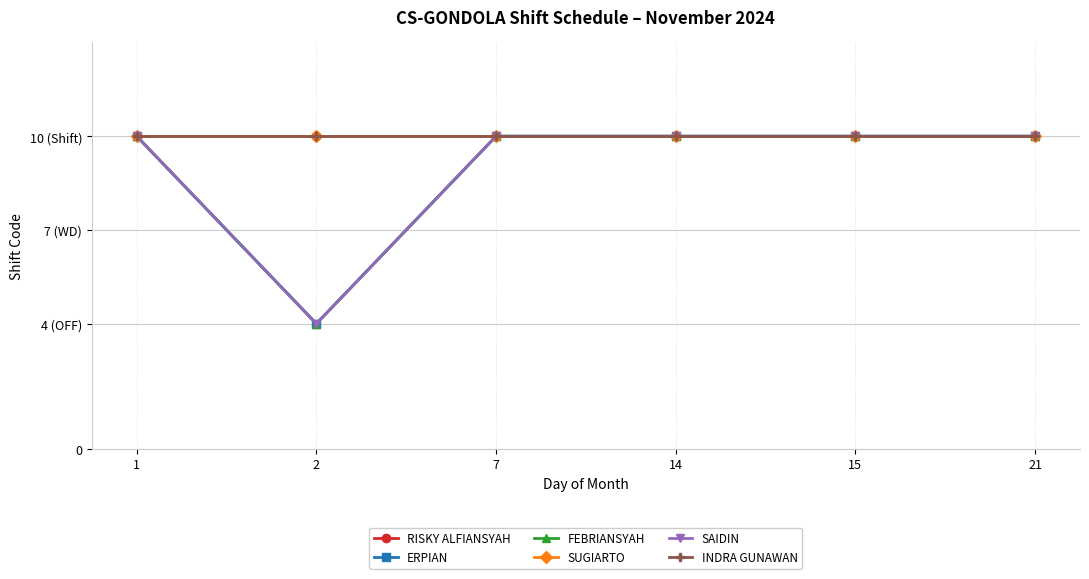

The ERPIAN series shows 10 at 21. True or false?

True